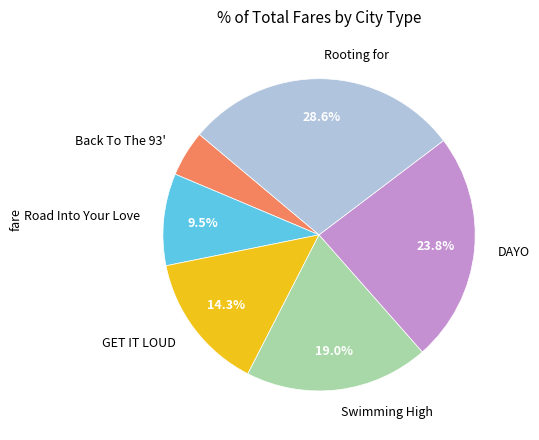

How many segments does this pie chart have?

6